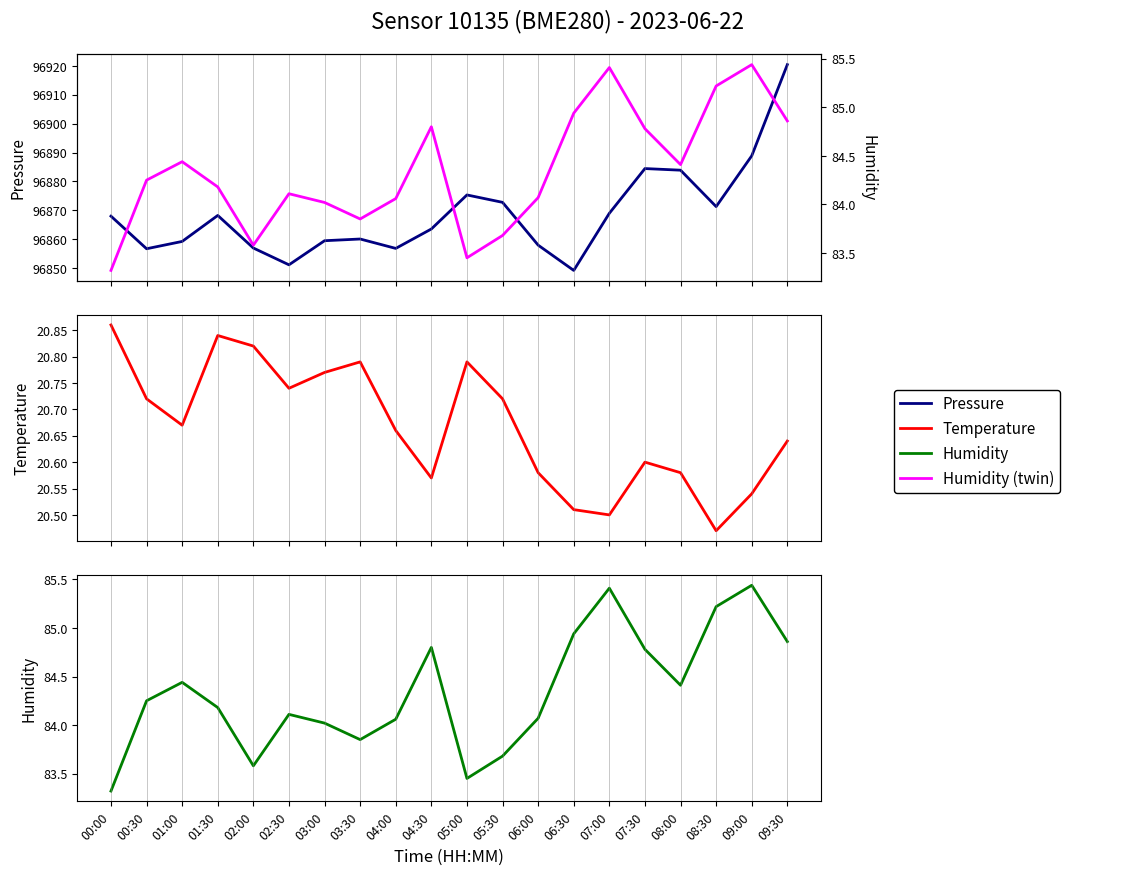

What is the value of the Pressure point at the 15th from the left?

96869.0